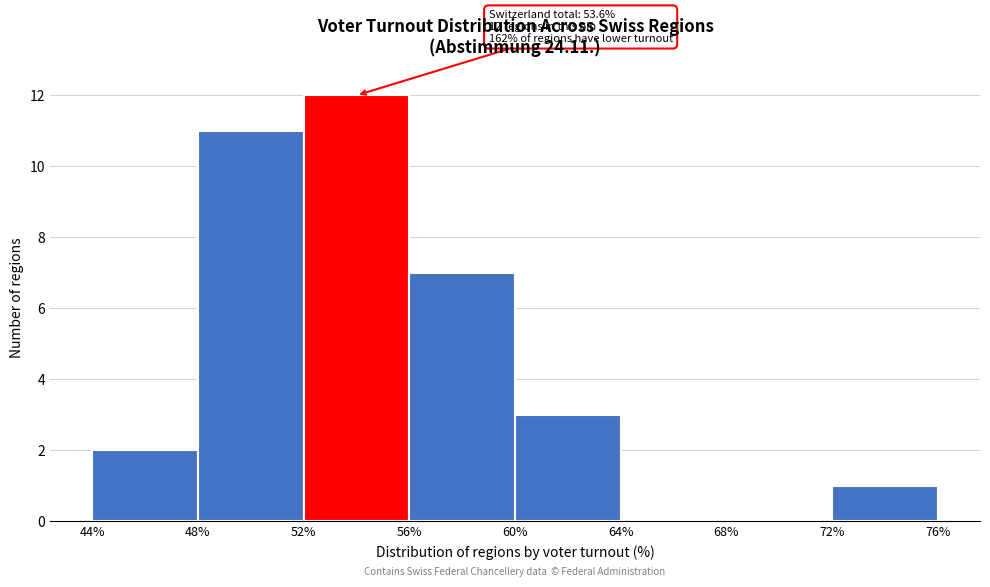

Over which range of the x-axis is the bar tallest?

52% to 56%